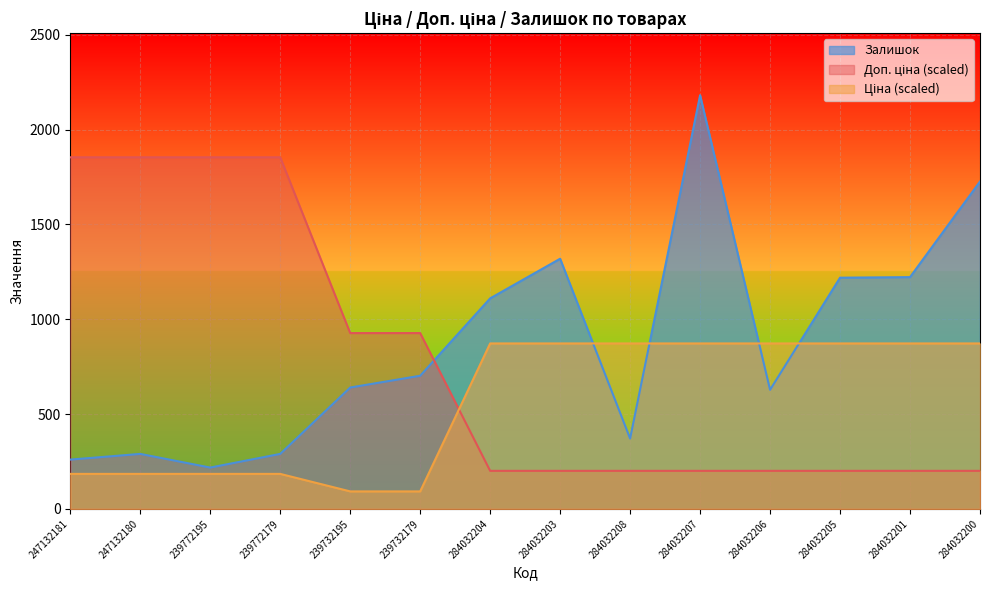

How many data points in Залишок are above 702?

6